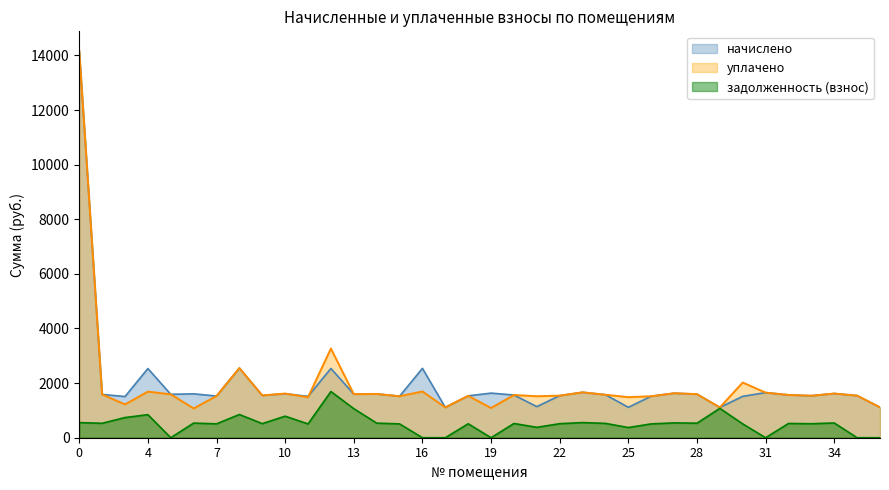

Where do начислено and уплачено first cross each other?

10 and 11